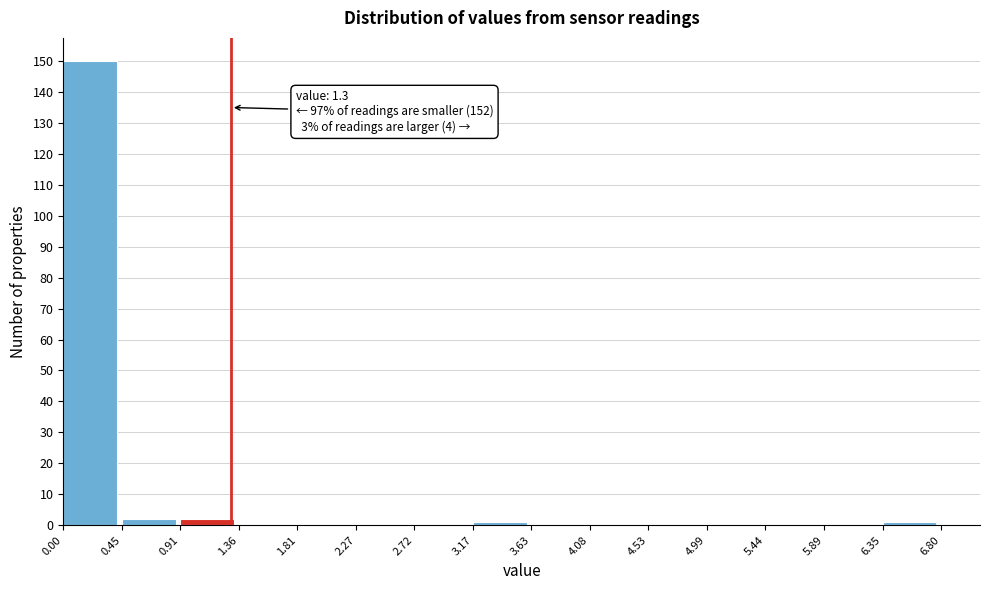

Which range on the x-axis has the tallest bar?

0.00 to 0.45